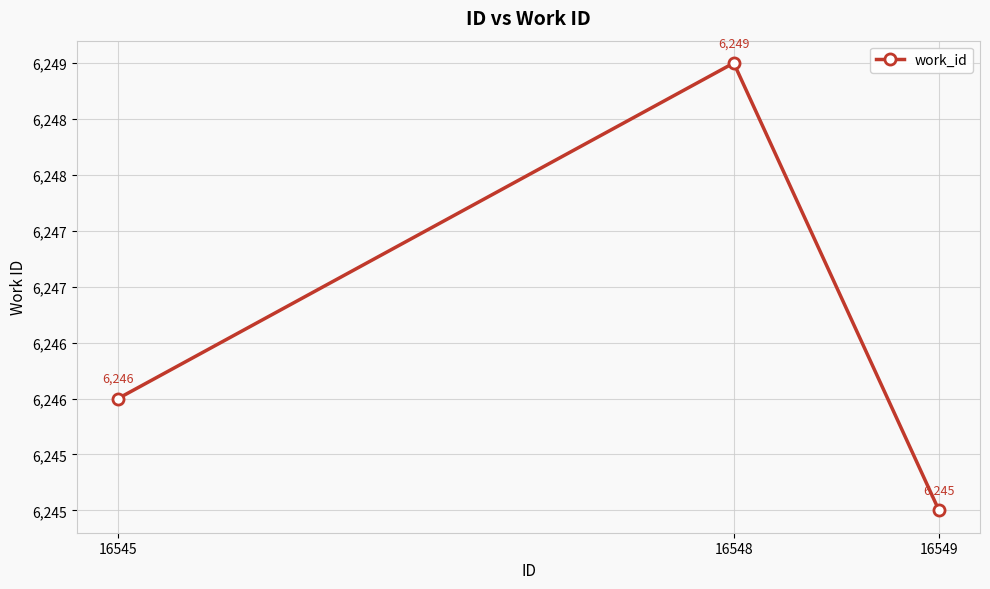

Does the chart have visible grid lines?

Yes